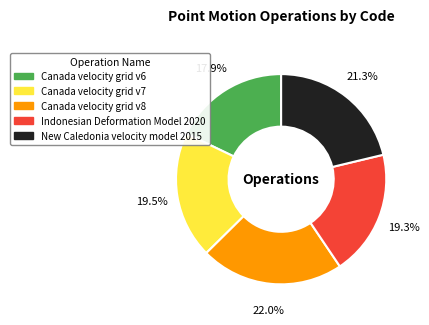

To the nearest percent, what is the average slice percentage?

20%